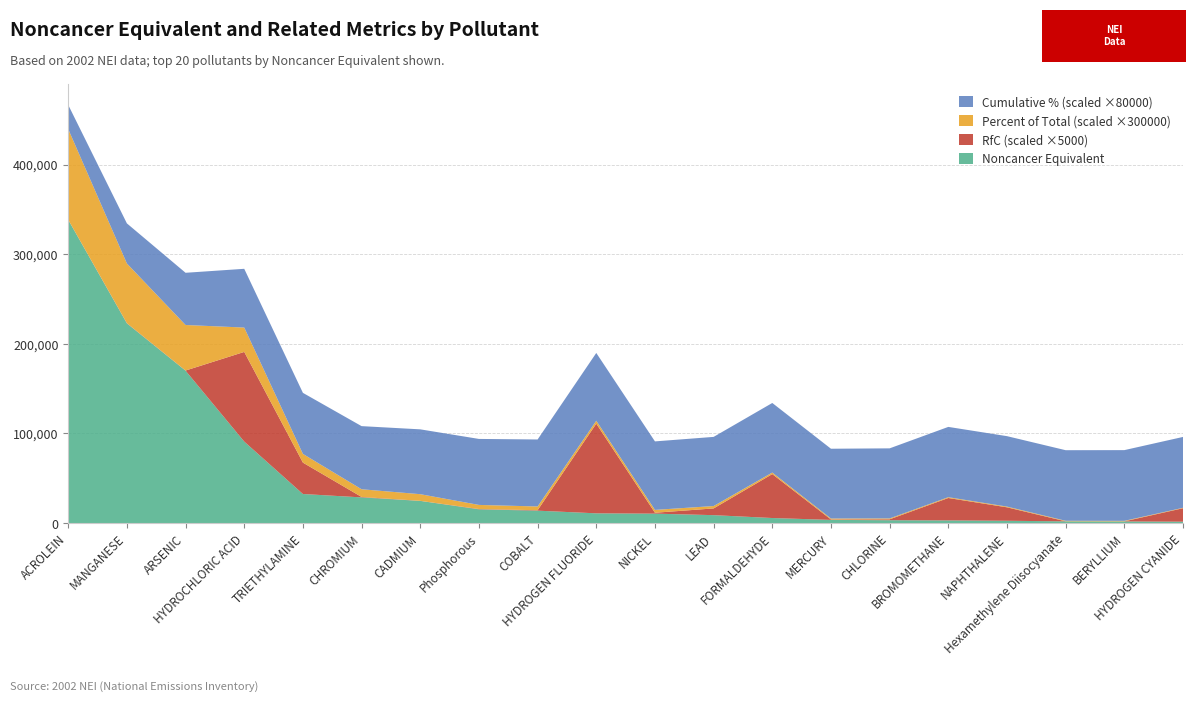

Reading right to left, extract all data points from this chart.

Noncancer Equivalent: HYDROGEN CYANIDE=1638.3	BERYLLIUM=1900.0	Hexamethylene Diisocyanate=2000.0	NAPHTHALENE=2666.0	BROMOMETHANE=3055.8	CHLORINE=3280.0	MERCURY=3633.3	FORMALDEHYDE=5725.3	LEAD=8923.3	NICKEL=10610.0	HYDROGEN FLUORIDE=10954.2	COBALT=13930.0	Phosphorous=15400.0	CADMIUM=24800.0	CHROMIUM=28730.0	TRIETHYLAMINE=32515.0	HYDROCHLORIC ACID=90983.6	ARSENIC=170066.7	MANGANESE=222800.0	ACROLEIN=338350.0
RfC (scaled): HYDROGEN CYANIDE=3.0	BERYLLIUM=0.0	Hexamethylene Diisocyanate=0.0	NAPHTHALENE=3.0	BROMOMETHANE=5.0	CHLORINE=0.2	MERCURY=0.1	FORMALDEHYDE=9.8	LEAD=1.5	NICKEL=0.2	HYDROGEN FLUORIDE=20.0	COBALT=0.1	Phosphorous=0.1	CADMIUM=0.0	CHROMIUM=0.1	TRIETHYLAMINE=7.0	HYDROCHLORIC ACID=20.0	ARSENIC=0.0	MANGANESE=0.1	ACROLEIN=0.0
Percent of Total (scaled): HYDROGEN CYANIDE=0.0	BERYLLIUM=0.0	Hexamethylene Diisocyanate=0.0	NAPHTHALENE=0.0	BROMOMETHANE=0.0	CHLORINE=0.0	MERCURY=0.0	FORMALDEHYDE=0.0	LEAD=0.0	NICKEL=0.0	HYDROGEN FLUORIDE=0.0	COBALT=0.0	Phosphorous=0.0	CADMIUM=0.0	CHROMIUM=0.0	TRIETHYLAMINE=0.0	HYDROCHLORIC ACID=0.1	ARSENIC=0.2	MANGANESE=0.2	ACROLEIN=0.3
Cumulative Percentage (scaled): HYDROGEN CYANIDE=1.0	BERYLLIUM=1.0	Hexamethylene Diisocyanate=1.0	NAPHTHALENE=1.0	BROMOMETHANE=1.0	CHLORINE=1.0	MERCURY=1.0	FORMALDEHYDE=1.0	LEAD=1.0	NICKEL=1.0	HYDROGEN FLUORIDE=0.9	COBALT=0.9	Phosphorous=0.9	CADMIUM=0.9	CHROMIUM=0.9	TRIETHYLAMINE=0.9	HYDROCHLORIC ACID=0.8	ARSENIC=0.7	MANGANESE=0.6	ACROLEIN=0.3